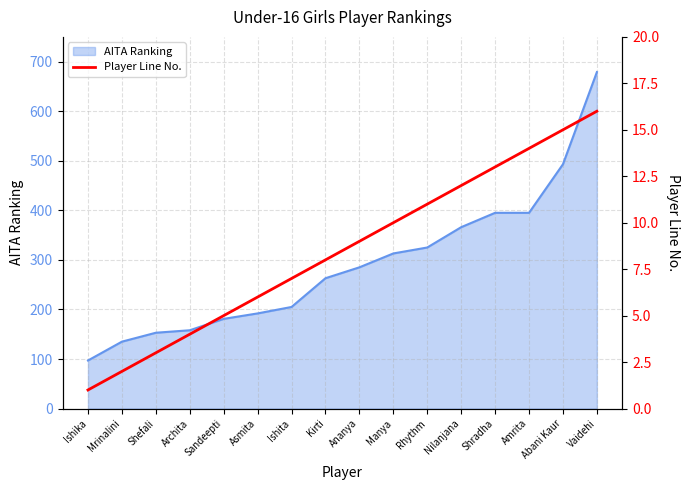

True or false: there are more than 0 points higher than both neighbors.

False